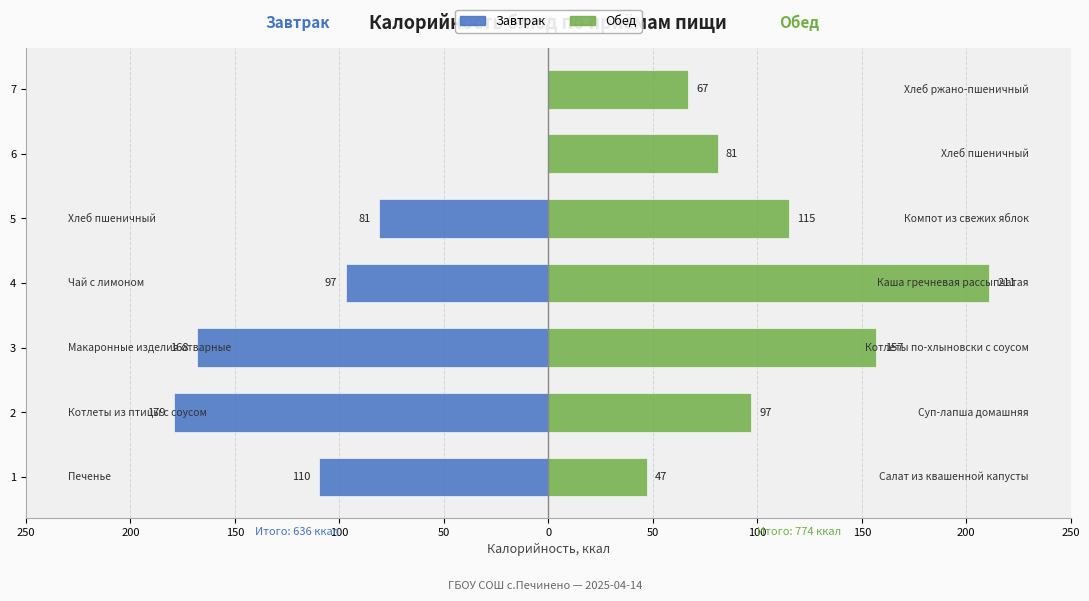

What is the difference between the maximum and minimum values in the Обед series?

164